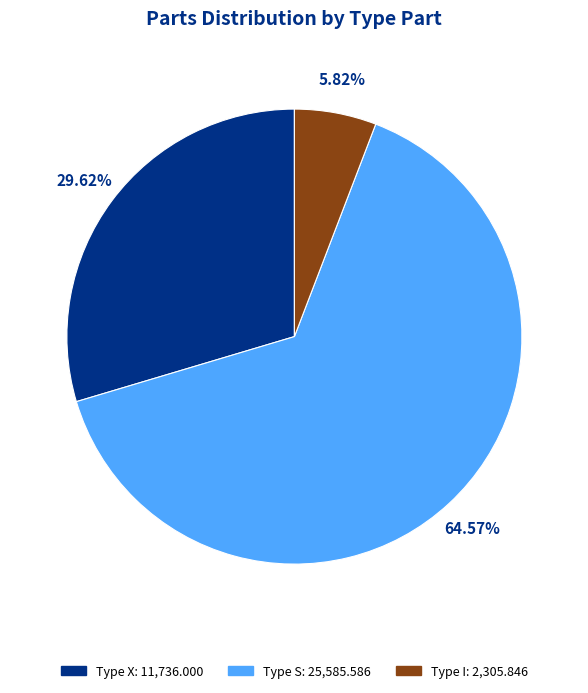

Which category has the smallest portion of the pie?

I